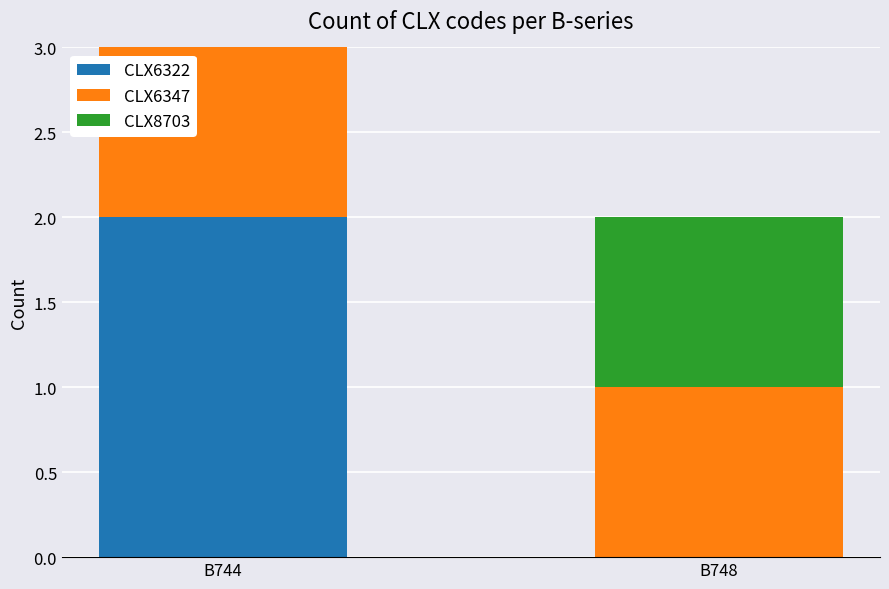

What is the total value across all series at B744?

3